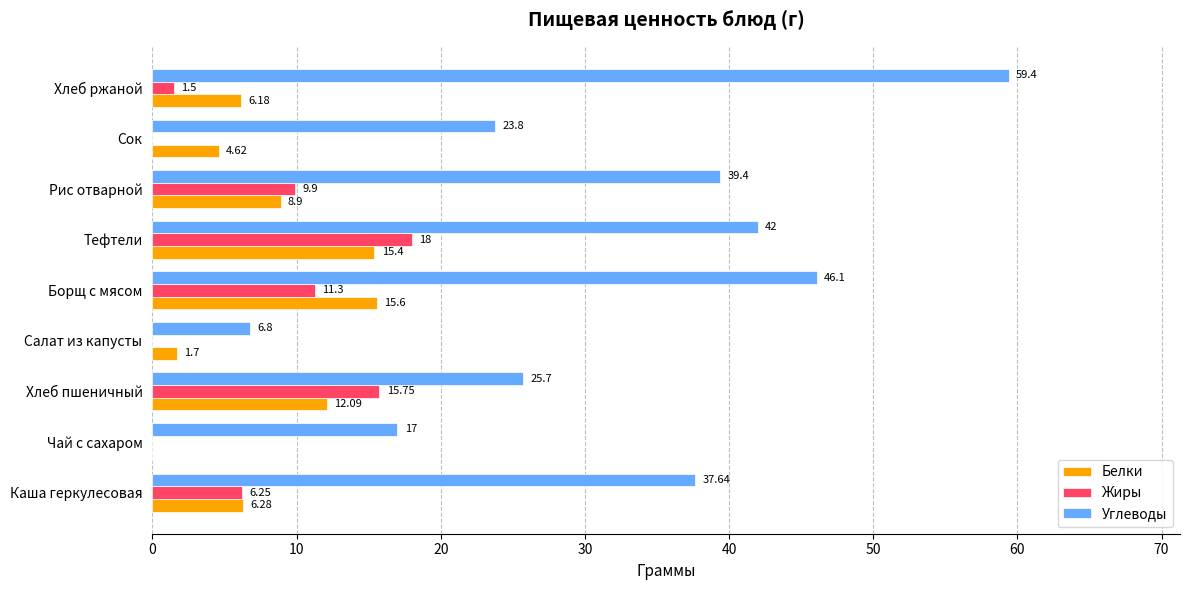

Where is Жиры nearest to the value 9?

Рис отварной